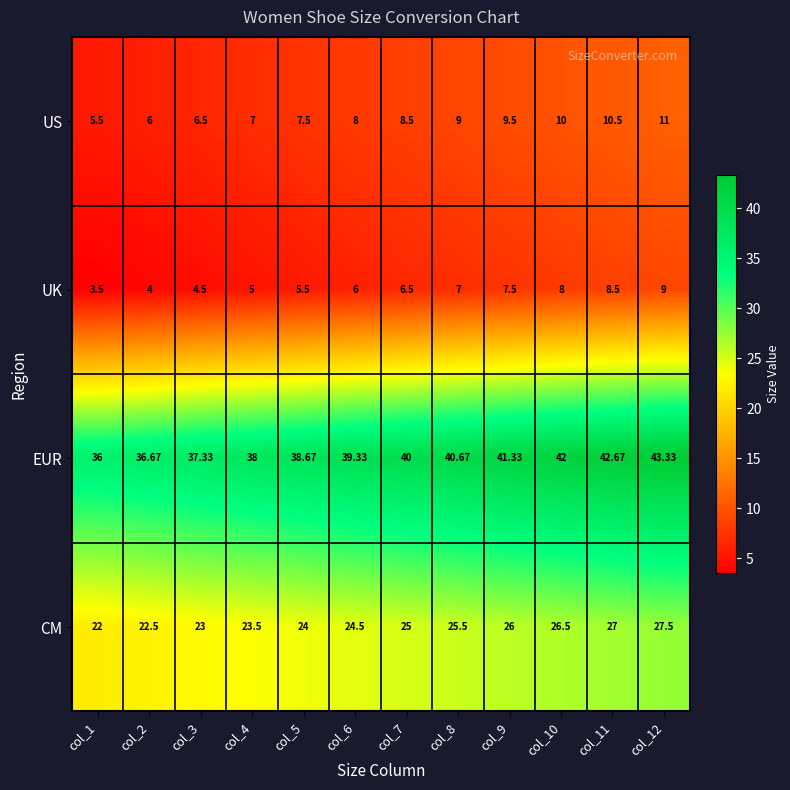

Rank the series by their maximum value, from highest to lowest.

EUR, CM, US, UK